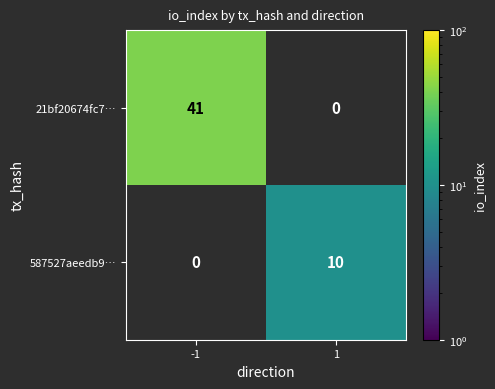

The 587527aeedb9… series shows 16 at 1. True or false?

False